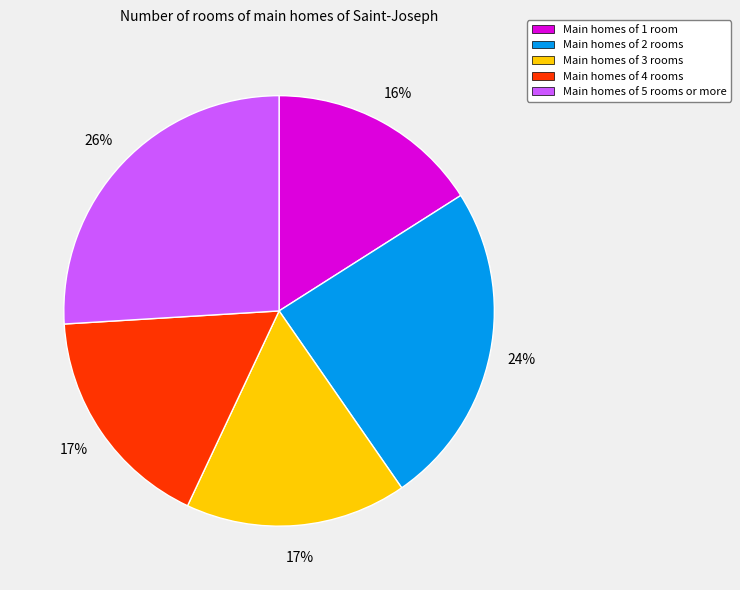

Combined, do Main homes of 3 rooms and Main homes of 1 room account for over 50%?

No